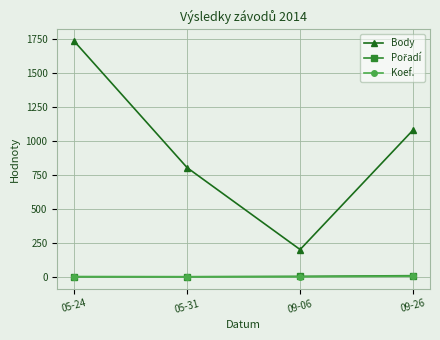

True or false: Koef. has more than 2 interior local peaks.

False